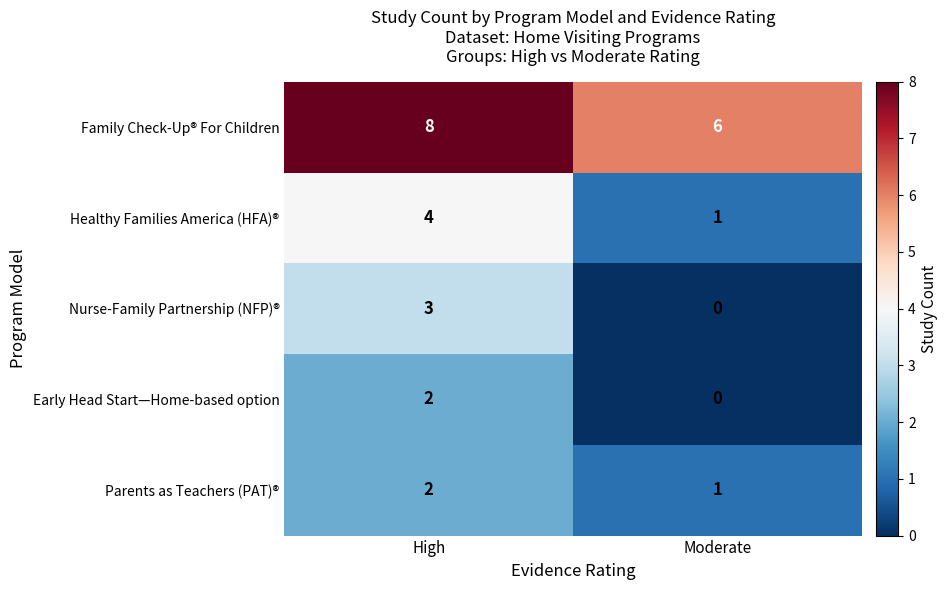

Is it true that Healthy Families America (HFA)® equals 1 at High?

False